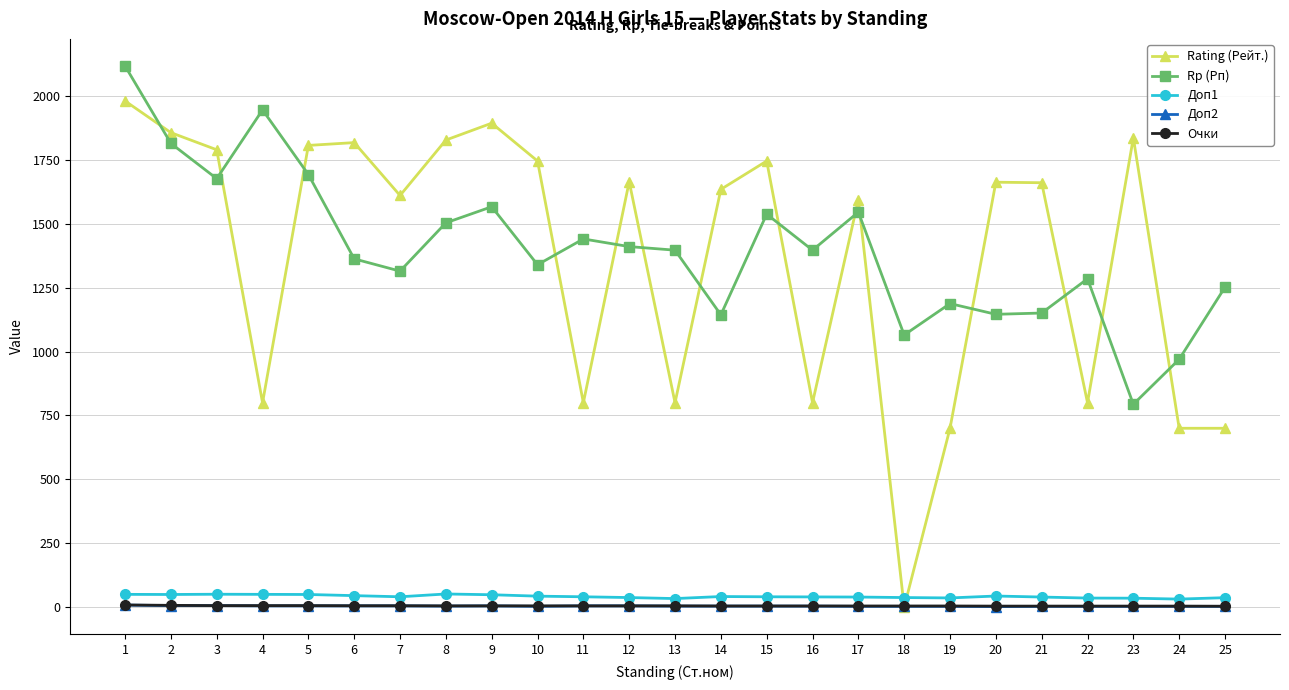

Between 10 and 25, which series saw the biggest shift?

Rating (Рейт.)